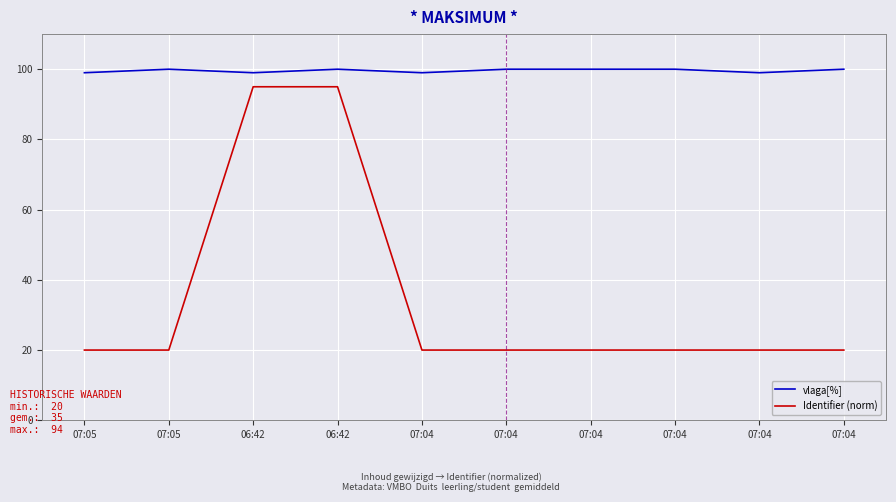

True or false: Identifier (norm) and vlaga[%] cross at least once.

False